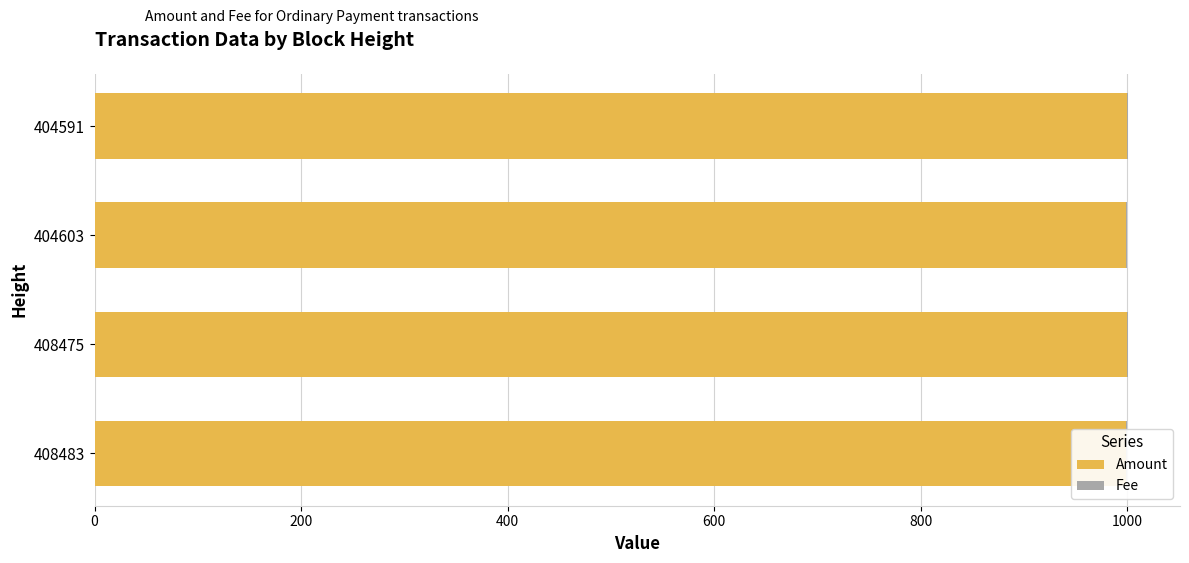

What are all the series names shown in the legend?

Amount, Fee